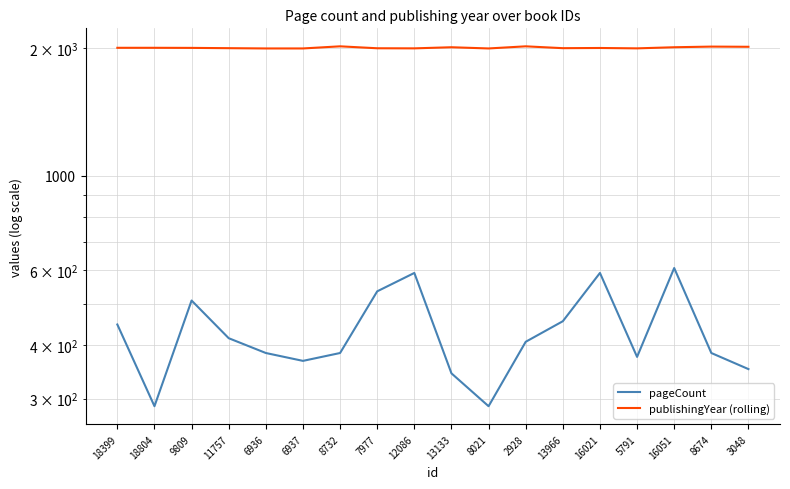

Where is pageCount nearest to the value 448?

18399